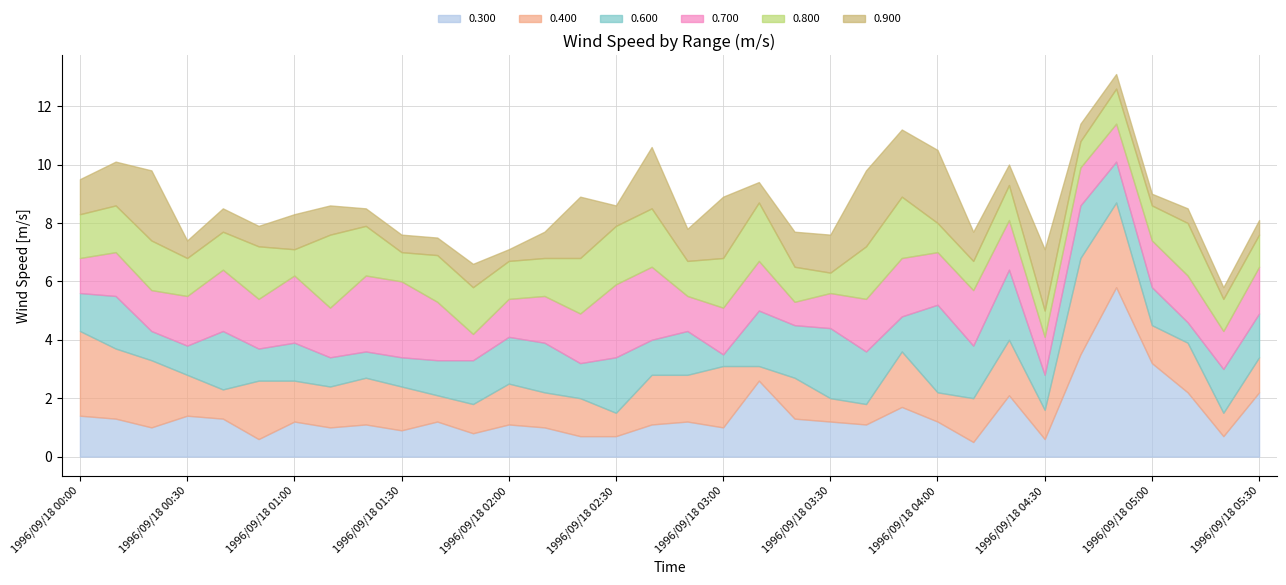

Reading left to right, what are all the values shown in this chart?

0.300: 1.4	1.3	1.0	1.4	1.3	0.6	1.2	1.0	1.1	0.9	1.2	0.8	1.1	1.0	0.7	0.7	1.1	1.2	1.0	2.6	1.3	1.2	1.1	1.7	1.2	0.5	2.1	0.6	3.5	5.8	3.2	2.2	0.7	2.2
0.400: 2.9	2.4	2.3	1.4	1.0	2.0	1.4	1.4	1.6	1.5	0.9	1.0	1.4	1.2	1.3	0.8	1.7	1.6	2.1	0.5	1.4	0.8	0.7	1.9	1.0	1.5	1.9	1.0	3.3	2.9	1.3	1.7	0.8	1.2
0.600: 1.3	1.8	1.0	1.0	2.0	1.1	1.3	1.0	0.9	1.0	1.2	1.5	1.6	1.7	1.2	1.9	1.2	1.5	0.4	1.9	1.8	2.4	1.8	1.2	3.0	1.8	2.4	1.2	1.8	1.4	1.3	0.7	1.5	1.5
0.700: 1.2	1.5	1.4	1.7	2.1	1.7	2.3	1.7	2.6	2.6	2.0	0.9	1.3	1.6	1.7	2.5	2.5	1.2	1.6	1.7	0.8	1.2	1.8	2.0	1.8	1.9	1.7	1.3	1.3	1.3	1.6	1.6	1.3	1.6
0.800: 1.5	1.6	1.7	1.3	1.3	1.8	0.9	2.5	1.7	1.0	1.6	1.6	1.3	1.3	1.9	2.0	2.0	1.2	1.7	2.0	1.2	0.7	1.8	2.1	1.0	1.0	1.2	0.9	0.9	1.2	1.2	1.8	1.1	1.1
0.900: 1.2	1.5	2.4	0.6	0.8	0.7	1.2	1.0	0.6	0.6	0.6	0.8	0.4	0.9	2.1	0.7	2.1	1.1	2.1	0.7	1.2	1.3	2.6	2.3	2.5	1.0	0.7	2.1	0.6	0.5	0.4	0.5	0.4	0.5